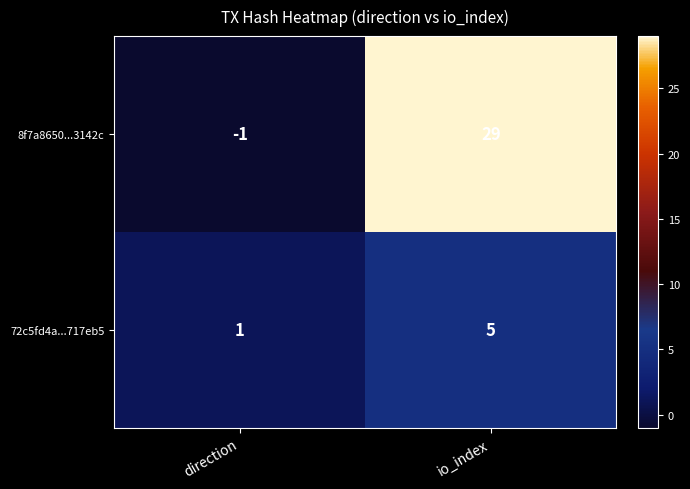

Which series has the widest spread of values?

8f7a8650...3142c